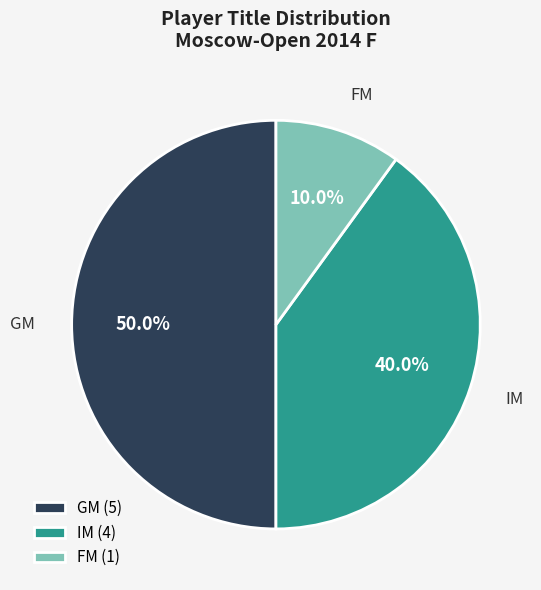

To the nearest percent, what percentage of the pie is FM?

10%